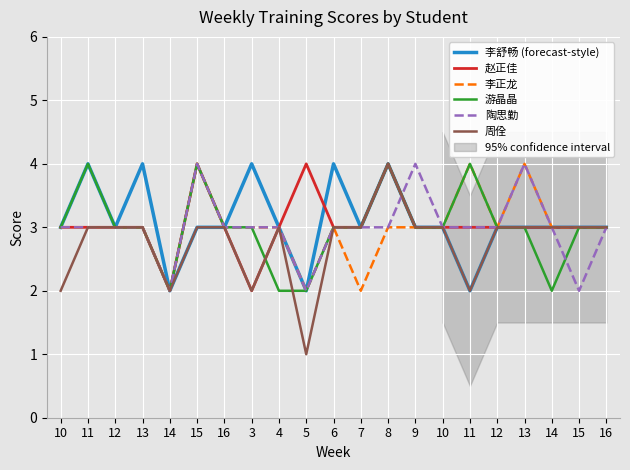

What is the sum of the 李正龙 values at 4 and 15?

6